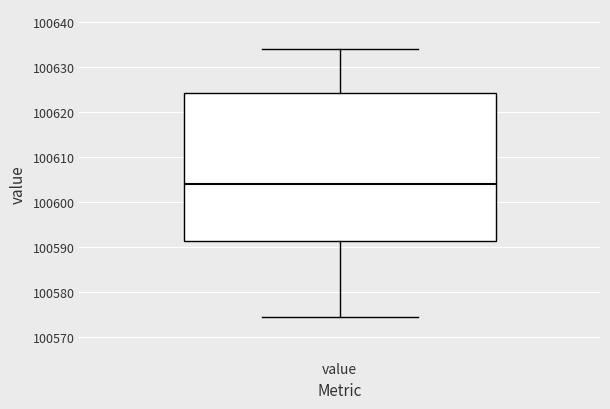

Transcribe this box plot: give where the median line is, the range the box spans, and where the two whiskers end, as read against the y-axis. The values are not printed on the chart, so give them approximately, as read against the axis.

median 100604, box 100591 to 100624, whiskers 100574 to 100634